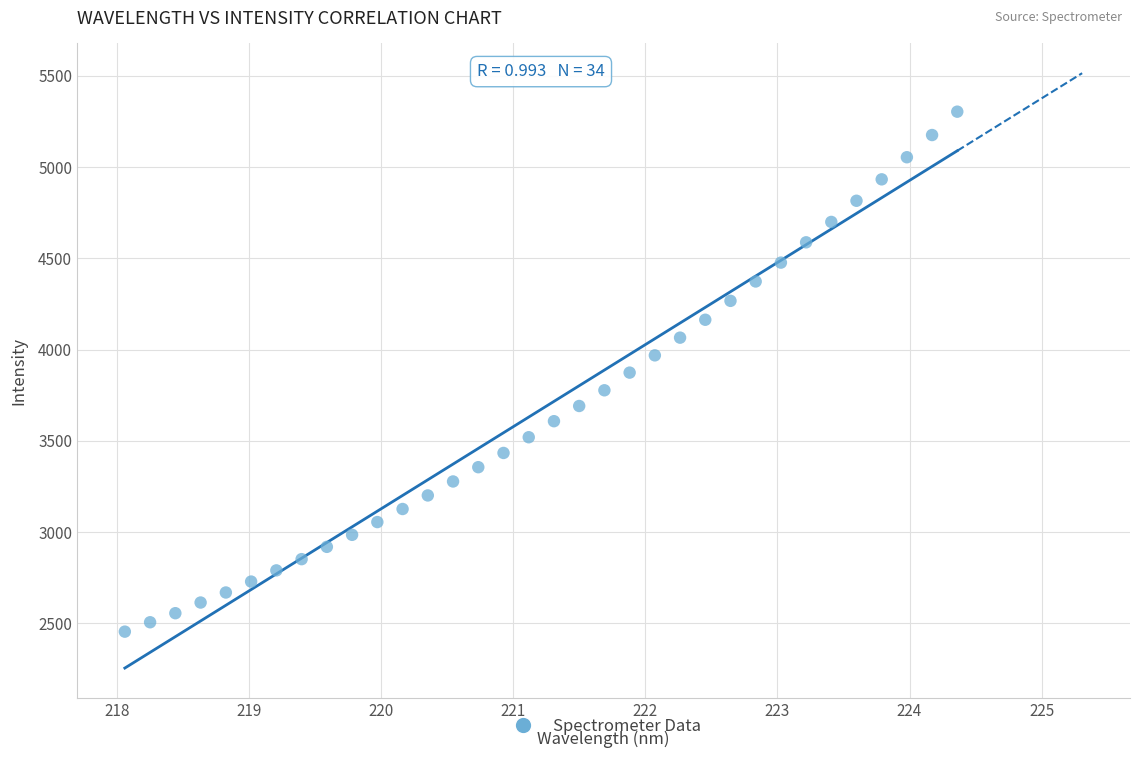

What is the range of X values (max minus min)?

6.3